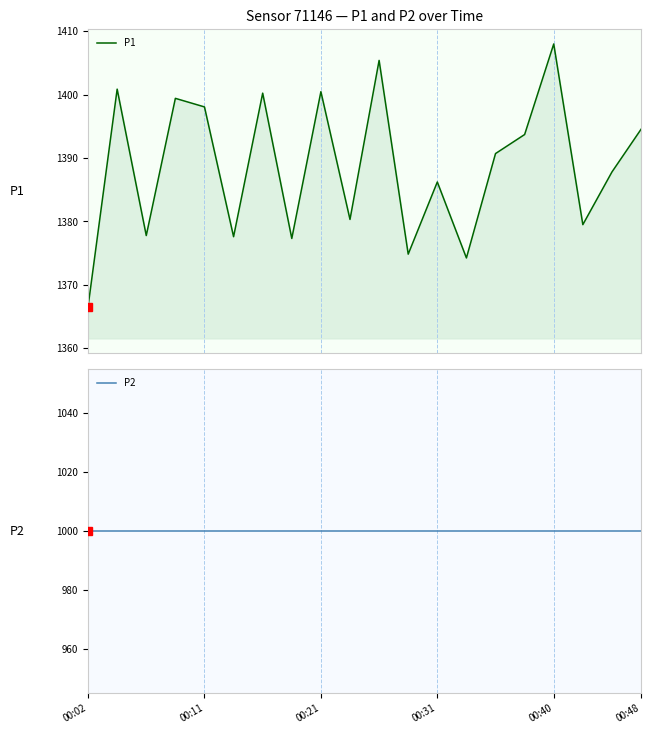

How many distinct data groups are displayed?

2